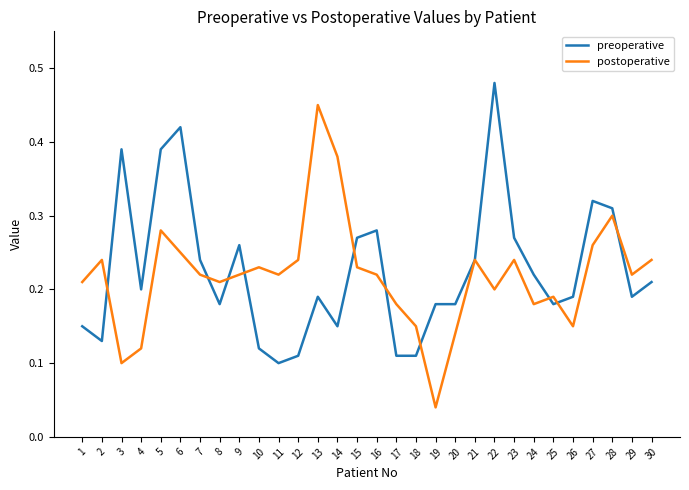

Which category has the highest value in the preoperative series?

22